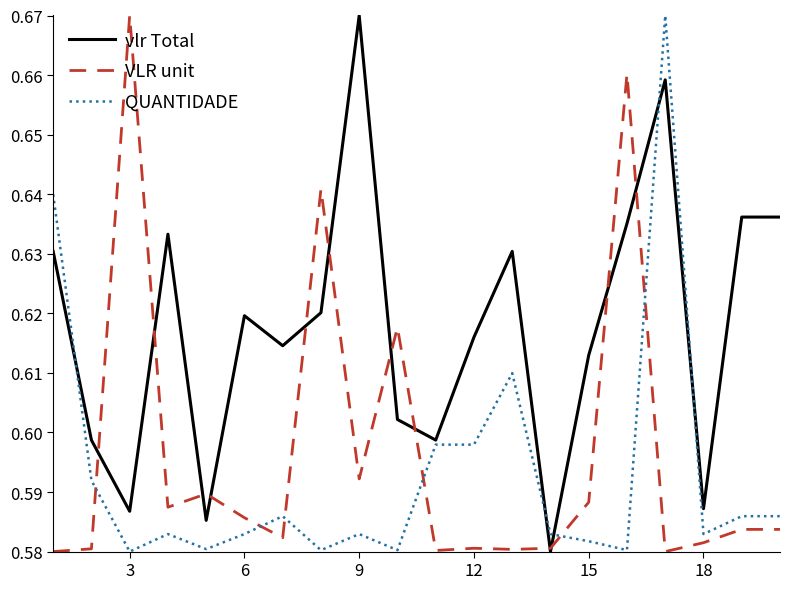

Which series ends up on top after the final intersection of VLR unit and QUANTIDADE?

QUANTIDADE